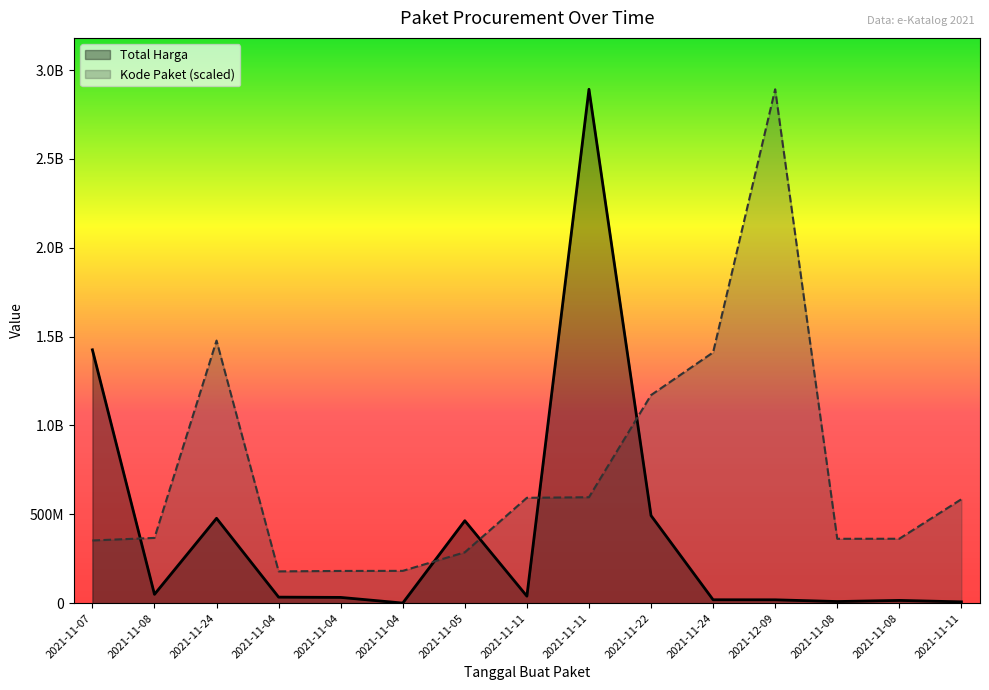

What is the sum of all Kode Paket values?

11000031515.9